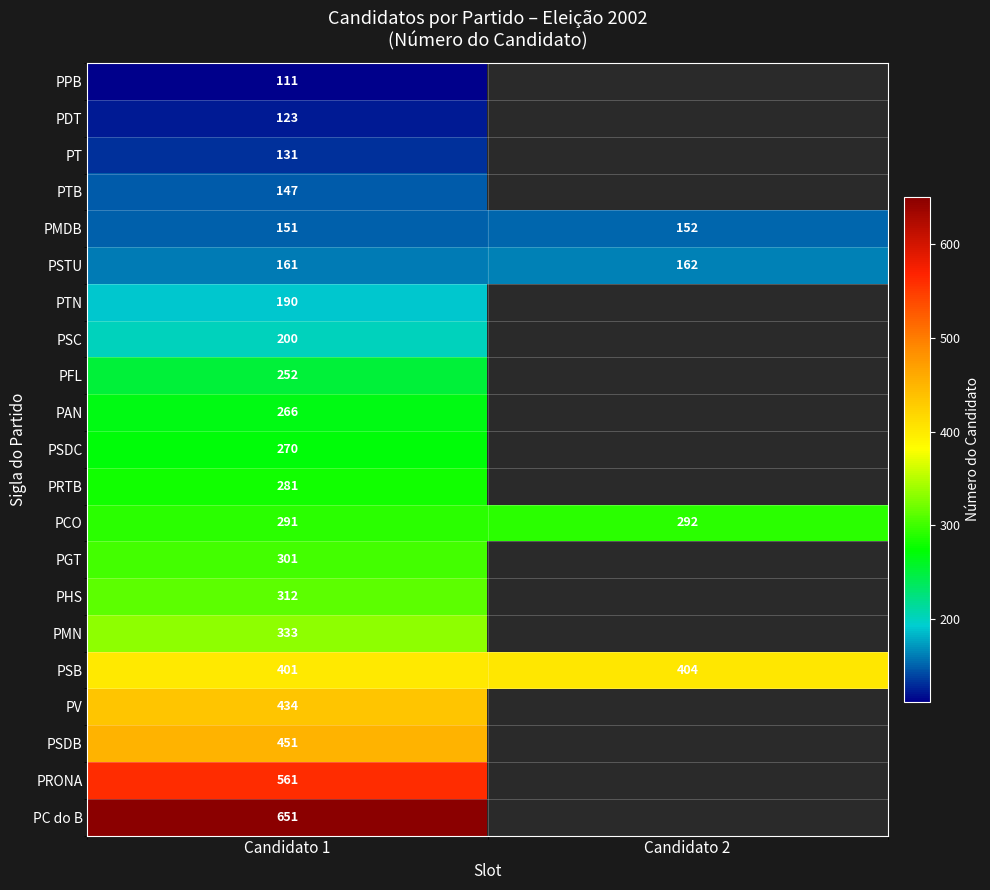

The PTN series shows 190 at Candidato 1. True or false?

True